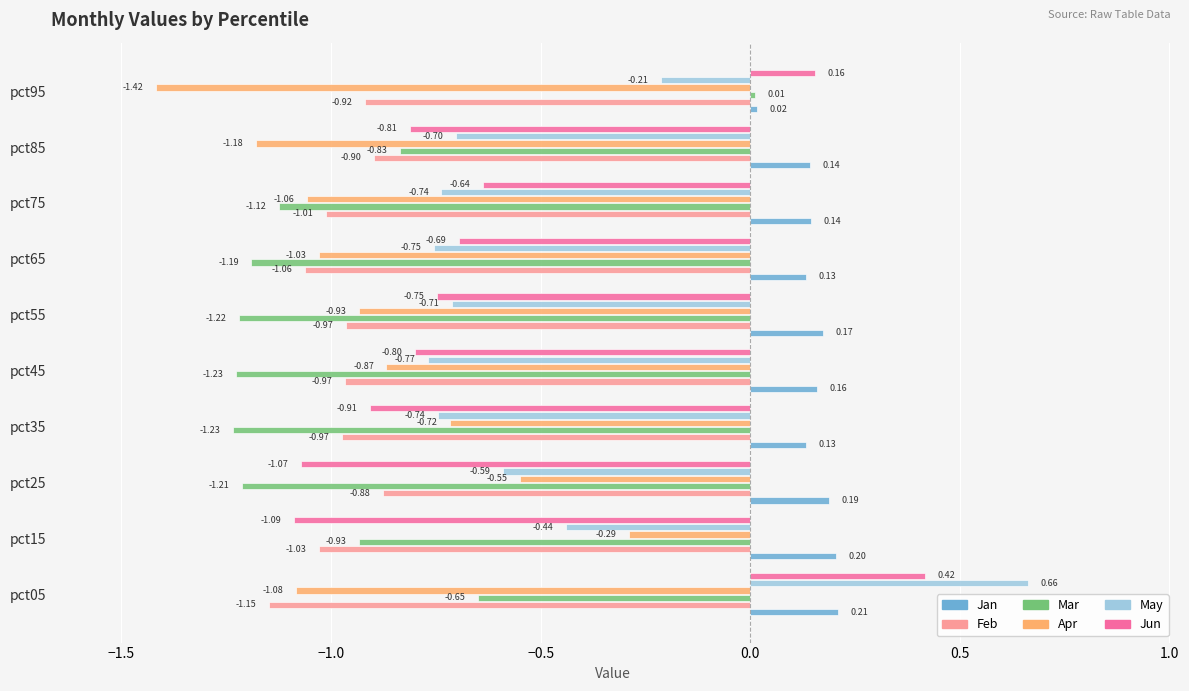

What are all the series names shown in the legend?

Jan, Feb, Mar, Apr, May, Jun